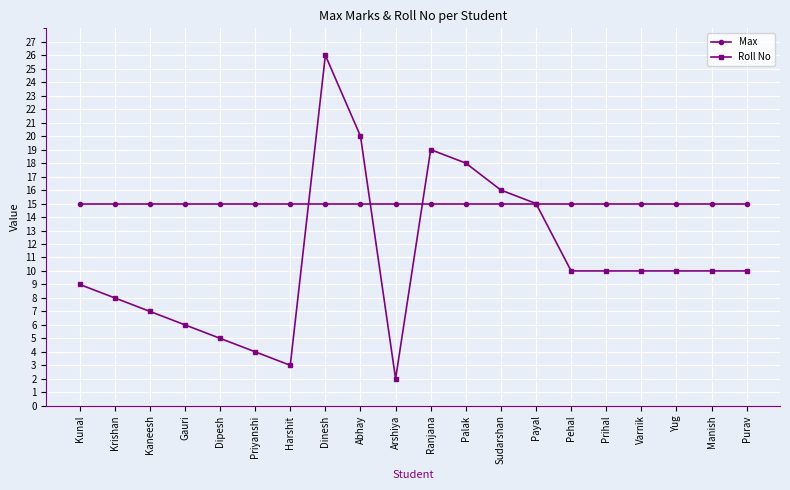

How many lines are shown in the chart?

2